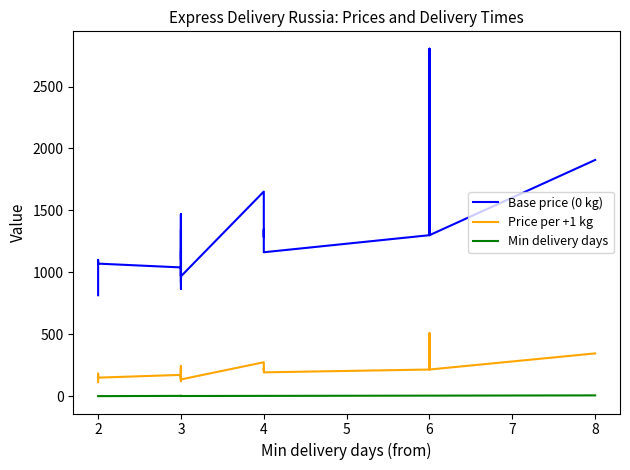

True or false: Base price (0 kg) and Price per +1 kg intersect in this chart.

False